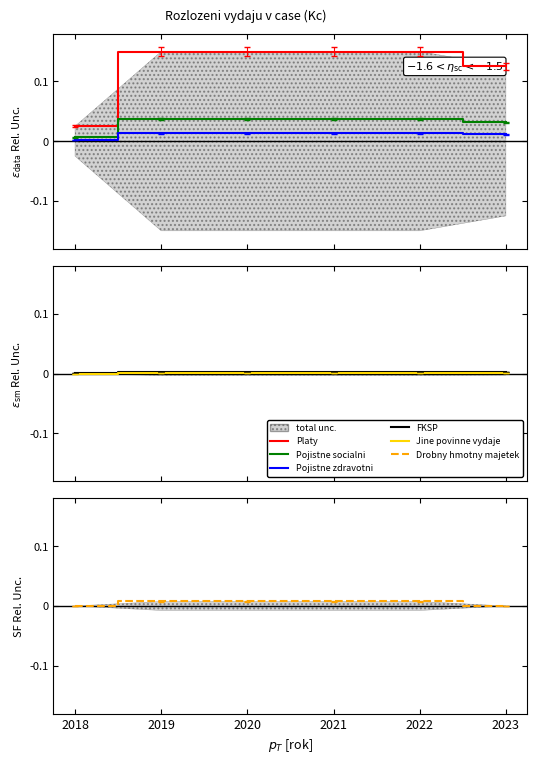

What is the total value across all series at 2022?

0.2